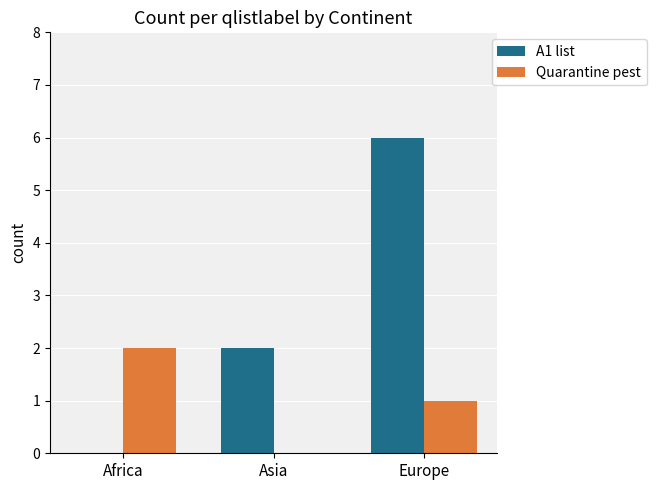

At which label does Quarantine pest reach its peak?

Africa